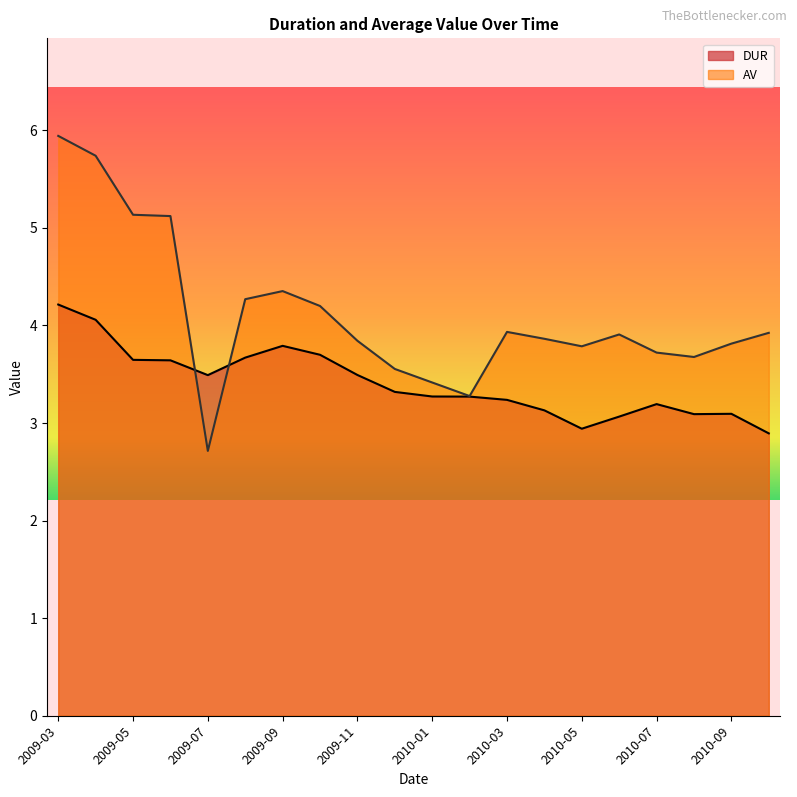

Reading right to left, extract all data points from this chart.

DUR: 2010-10=2.9	2010-09=3.1	2010-08=3.1	2010-07=3.2	2010-06=3.1	2010-05=2.9	2010-04=3.1	2010-03=3.2	2010-02=3.3	2010-01=3.3	2009-12=3.3	2009-11=3.5	2009-10=3.7	2009-09=3.8	2009-08=3.7	2009-07=3.5	2009-06=3.6	2009-05=3.6	2009-04=4.1	2009-03=4.2
AV: 2010-10=3.9	2010-09=3.8	2010-08=3.7	2010-07=3.7	2010-06=3.9	2010-05=3.8	2010-04=3.9	2010-03=3.9	2010-02=3.3	2010-01=3.4	2009-12=3.6	2009-11=3.8	2009-10=4.2	2009-09=4.4	2009-08=4.3	2009-07=2.7	2009-06=5.1	2009-05=5.1	2009-04=5.7	2009-03=5.9